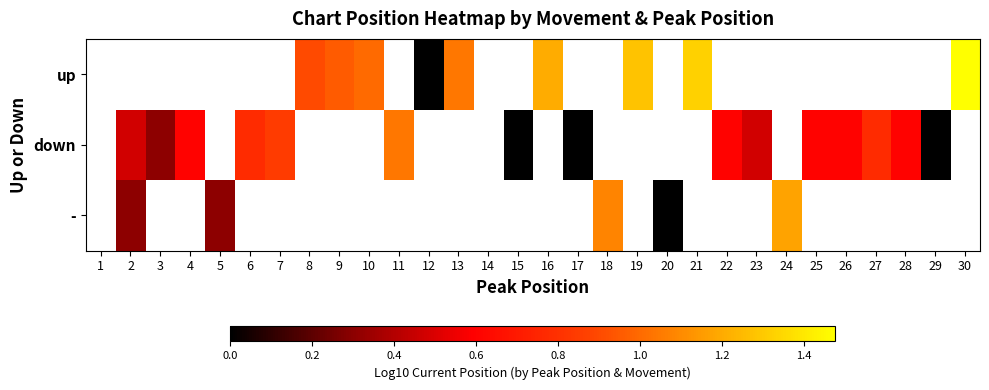

Which category has the lowest value across all series?

12